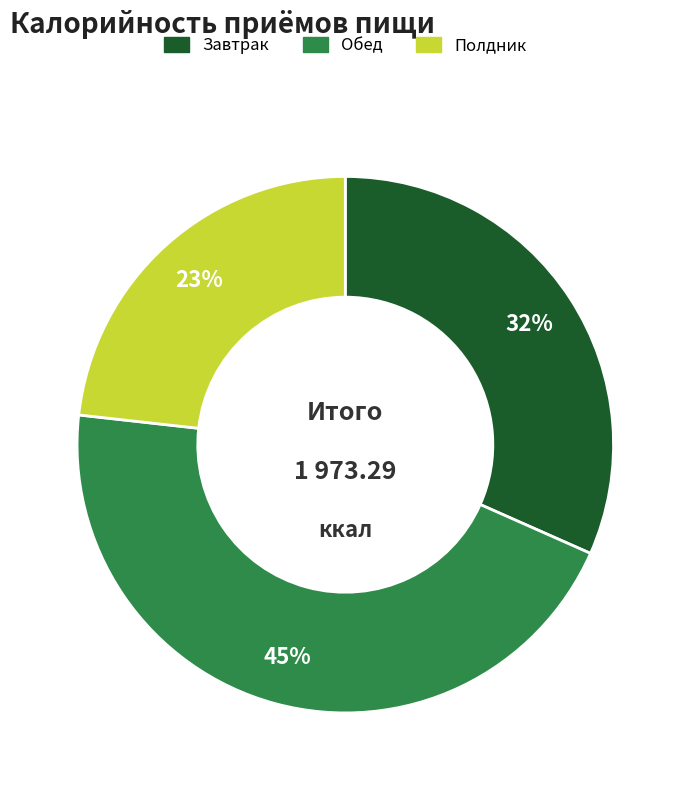

True or false: Завтрак accounts for 17% of the total.

False